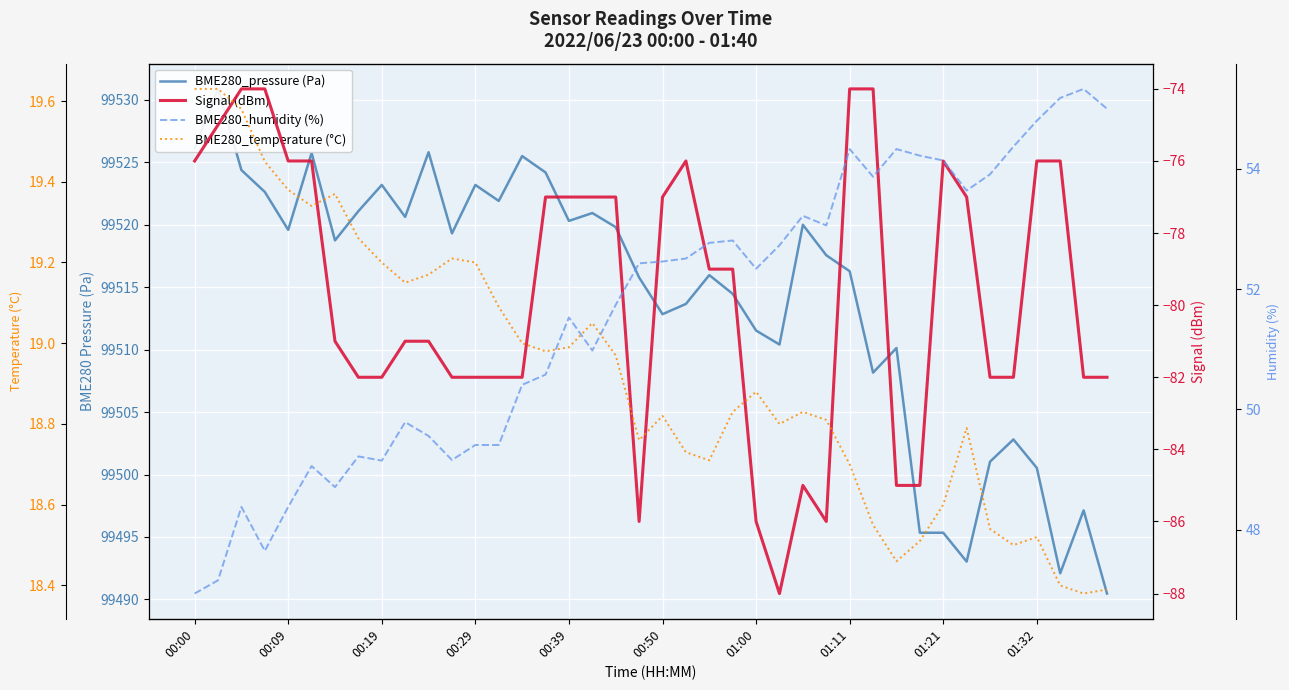

Which series has the widest spread of values?

BME280_pressure (Pa)